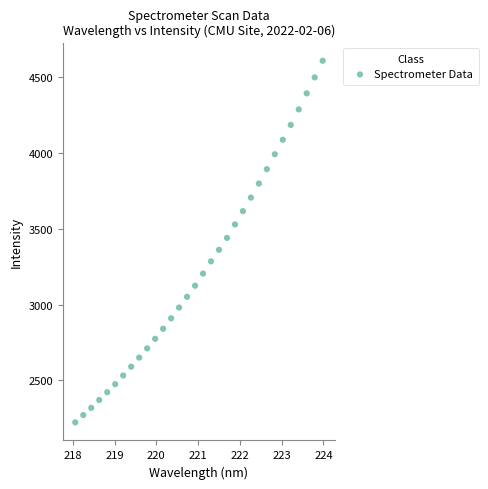

What is the range of Y values (max minus min)?

2384.6